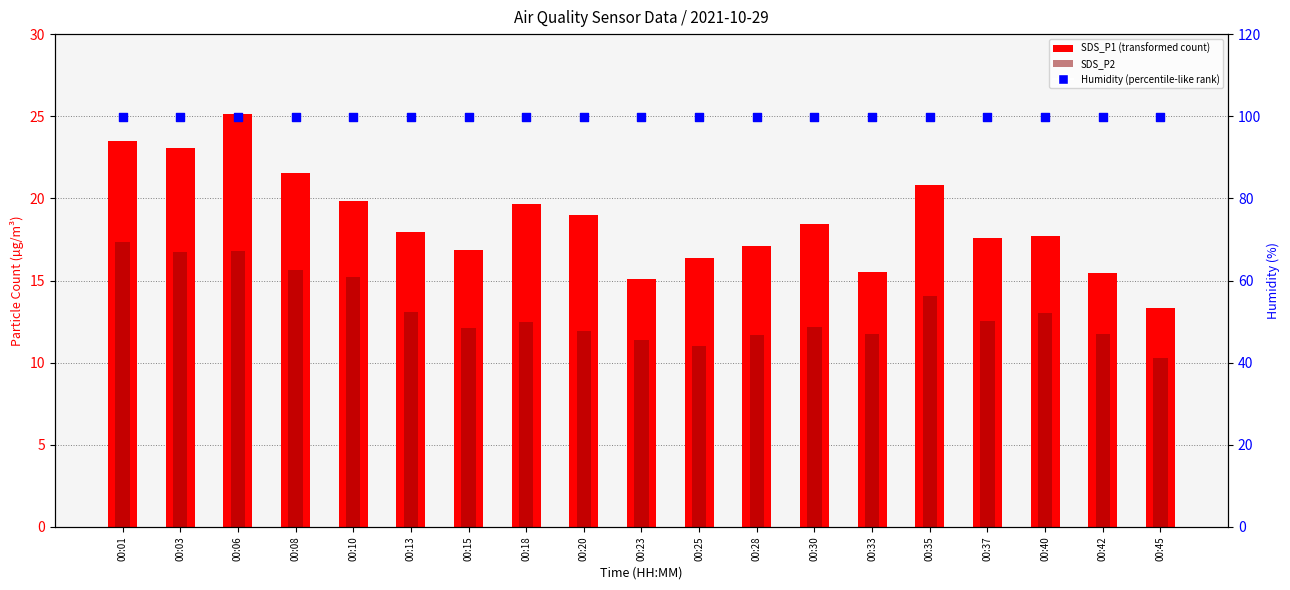

At how many categories does at least one series exceed 25?

19